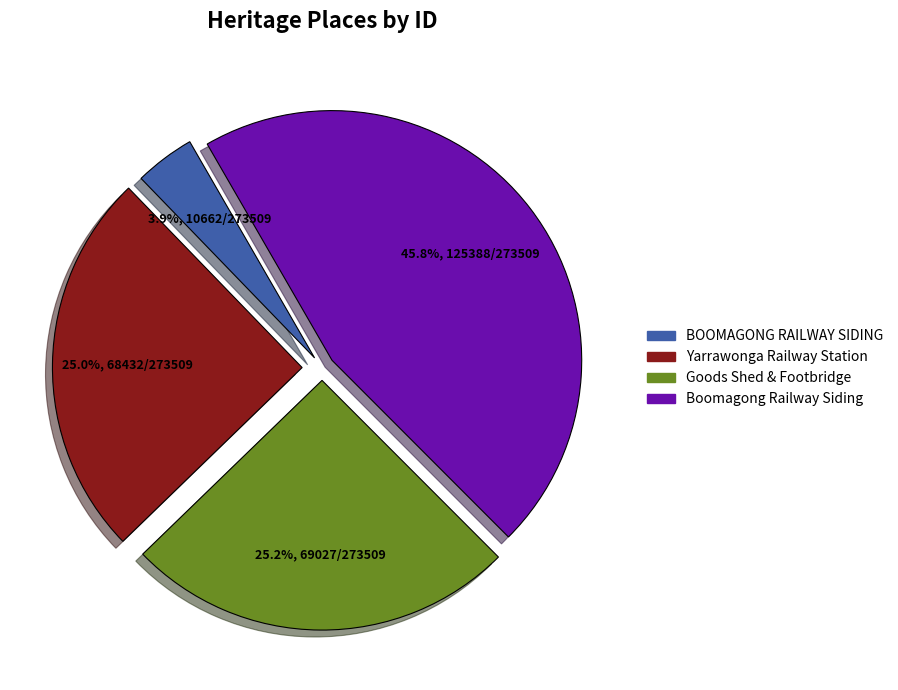

Which category has the biggest portion of the pie?

Boomagong Railway Siding